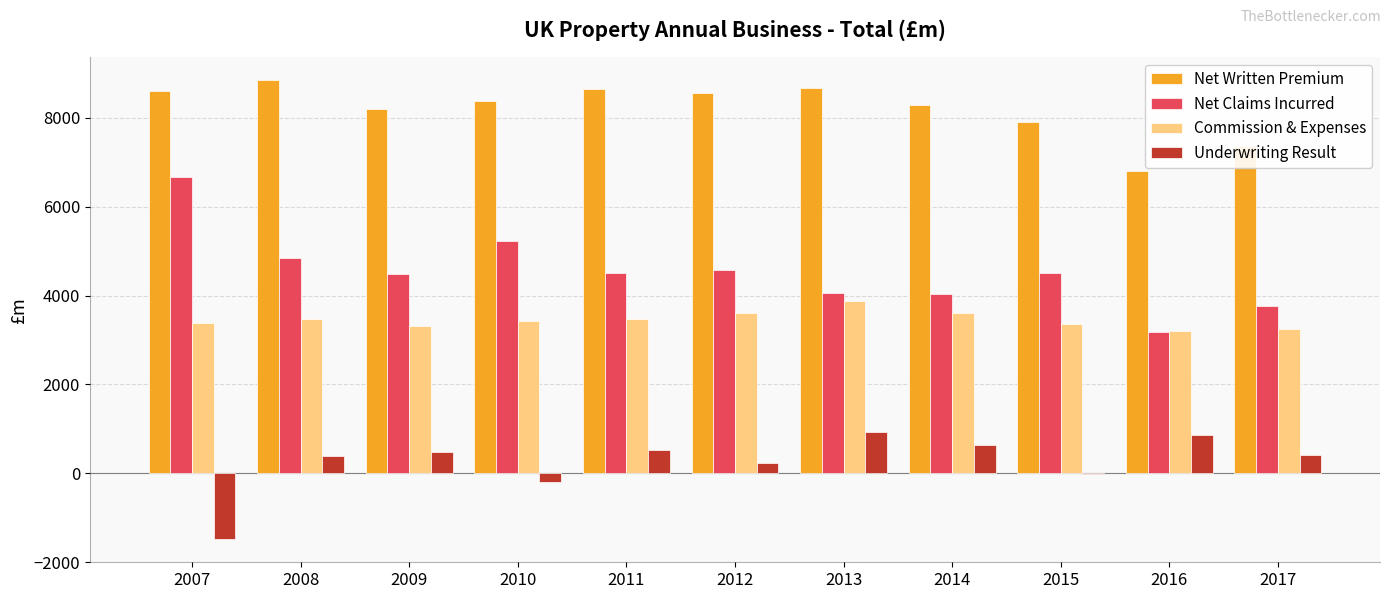

Is it true that Net Written Premium equals 8375.1 at 2010?

True